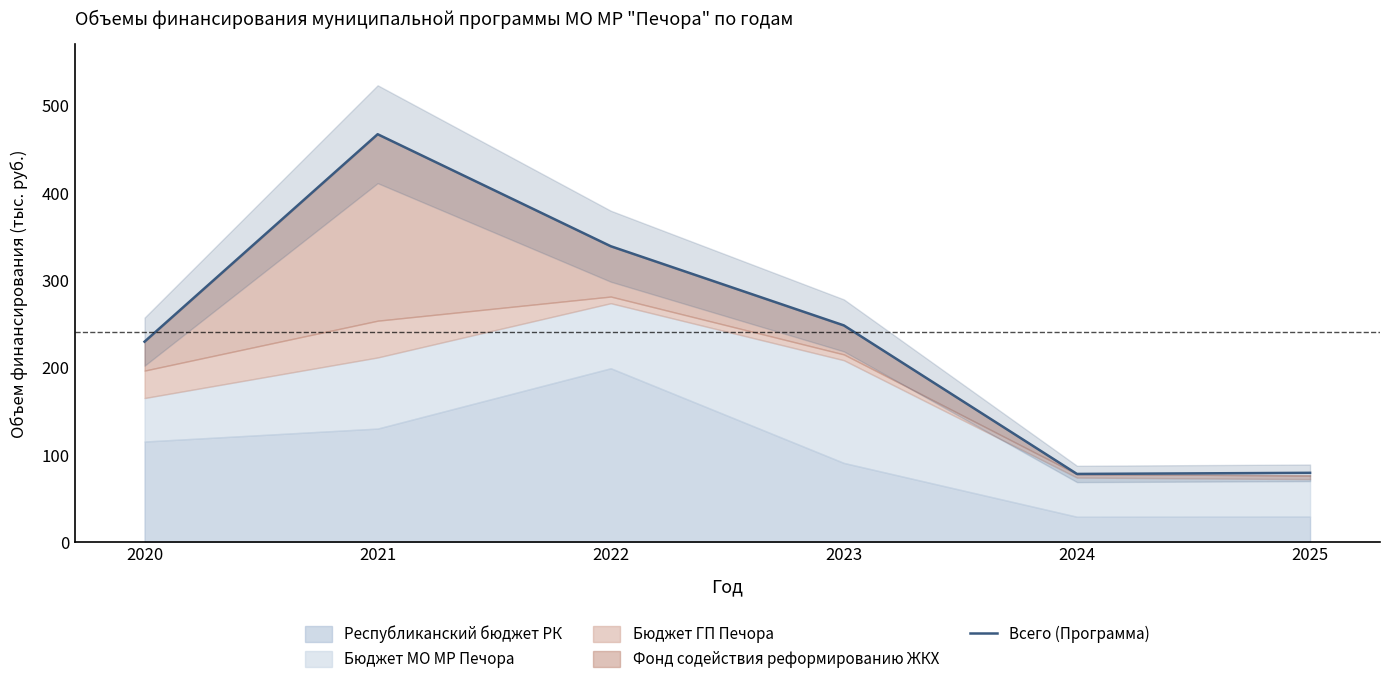

What is the value of the 2nd point from the left?

467.2